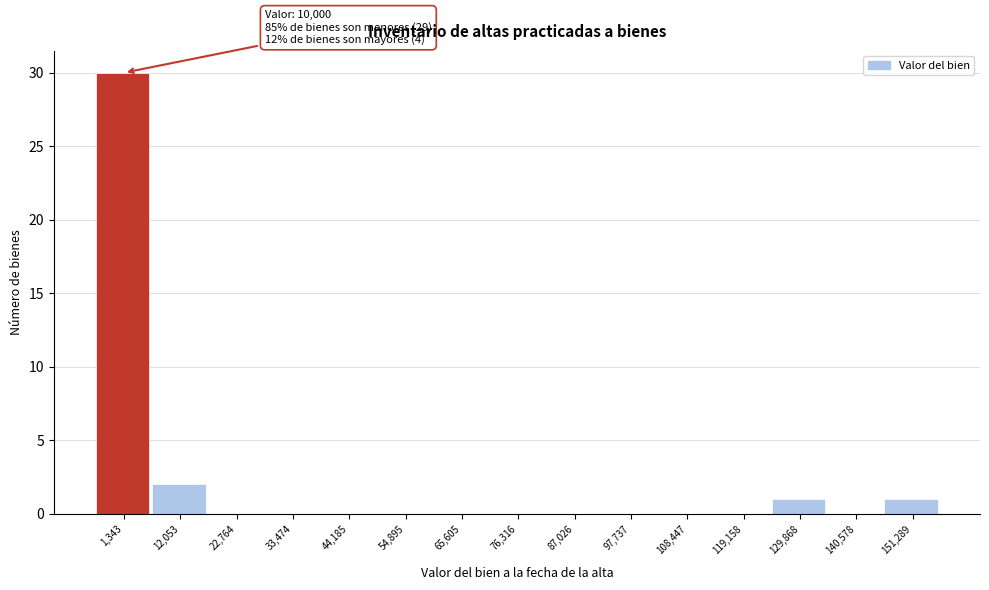

Reading left to right, extract all data points from this chart.

1,343=30	12,053=2	22,764=0	33,474=0	44,185=0	54,895=0	65,605=0	76,316=0	87,026=0	97,737=0	108,447=0	119,158=0	129,868=1	140,578=0	151,289=1